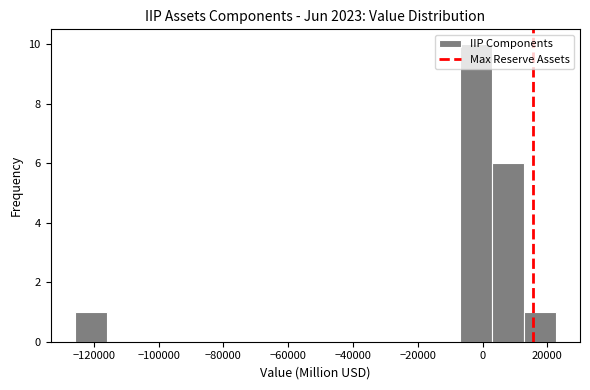

How tall is the bar that spans -8000 to 2000 on the x-axis? Neither the bar edges nor the heights are printed on the chart, so give them approximately, as read against the axes.

10